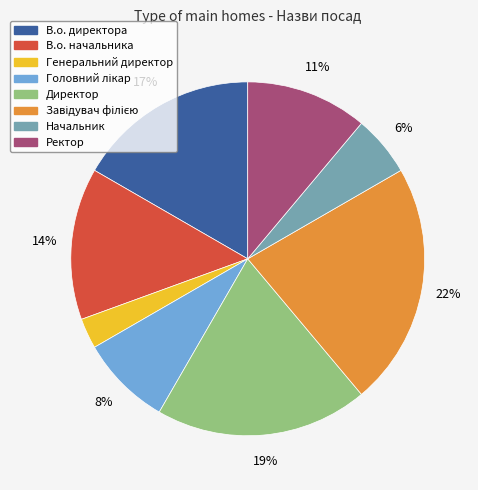

To the nearest percent, what is the average slice percentage?

12%